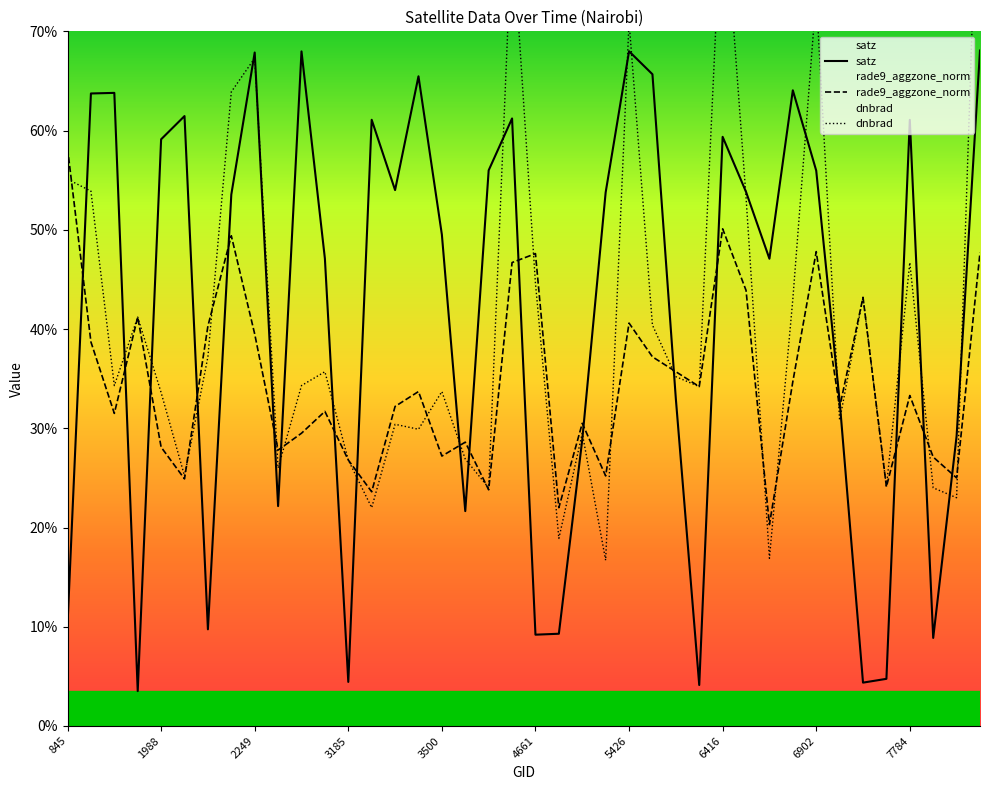

Reading left to right, extract all data points from this chart.

satz: 10.2	63.7	63.8	3.5	59.1	61.5	9.7	53.5	67.9	22.2	68.0	47.1	4.4	61.1	54.0	65.5	49.5	21.7	56.0	61.2	9.2	9.3	28.8	53.8	68.0	65.7	33.0	4.1	59.4	53.8	47.1	64.1	56.0	32.8	4.4	4.8	61.1	8.9	29.2	68.1
rade9_aggzone_norm: 58.2	38.7	31.5	41.2	28.1	24.9	40.3	49.4	39.5	27.8	29.5	31.7	26.8	23.6	32.2	33.7	27.2	28.6	23.8	46.7	47.6	22.0	30.5	25.2	40.6	37.2	35.7	34.2	50.1	43.9	20.3	34.7	47.8	32.1	43.2	24.1	33.3	27.1	25.0	47.7
dnbrad: 55.1	53.9	34.3	41.2	33.6	25.2	37.2	63.9	67.3	26.0	34.3	35.7	26.8	22.0	30.4	29.9	33.7	26.9	24.0	80.6	44.6	18.9	29.5	16.7	71.0	40.4	35.2	34.2	85.4	53.3	16.9	43.0	73.6	30.8	43.2	24.1	46.7	24.0	23.0	94.7